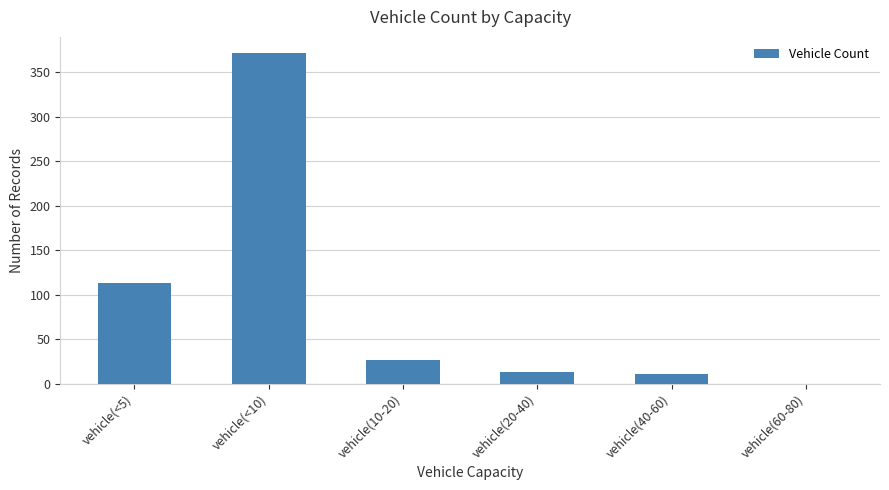

Which label corresponds to the largest value in the chart?

vehicle(<10)